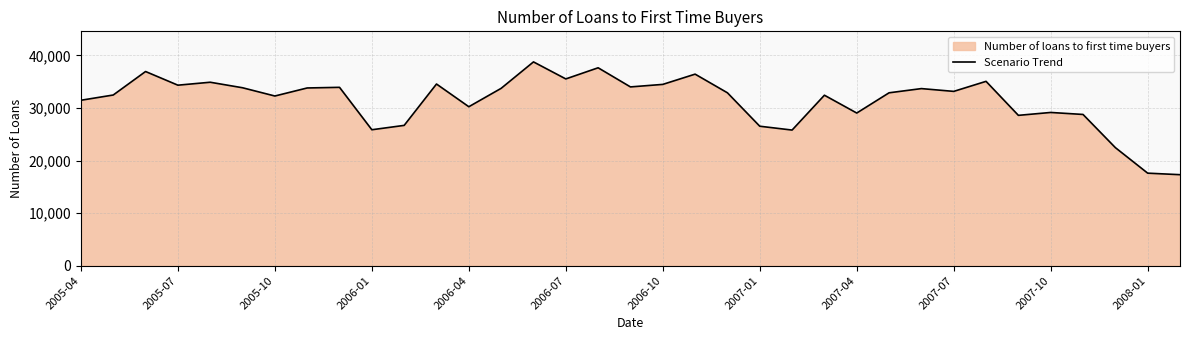

The value at 2006-07 is 16456. True or false?

False